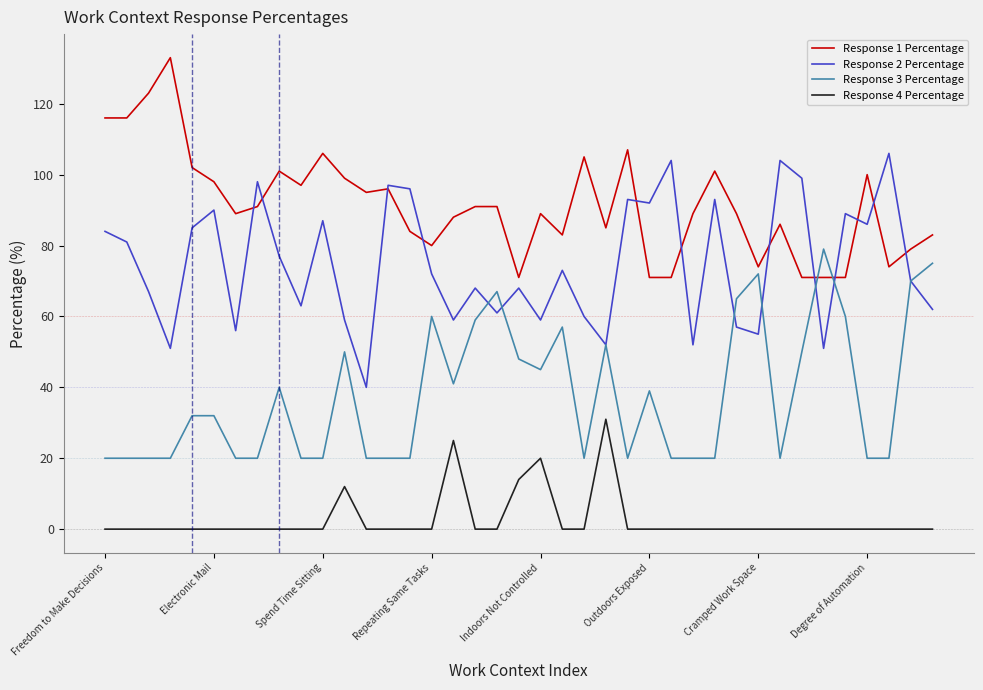

True or false: Response 4 Percentage has more than 0 interior local peaks.

True